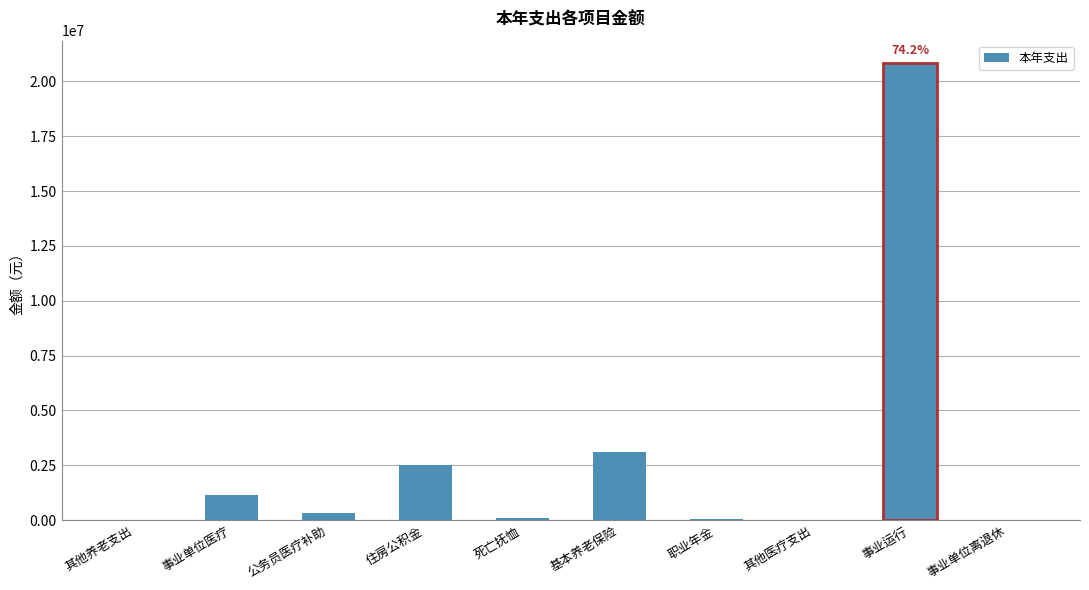

How many series are shown in this chart?

1